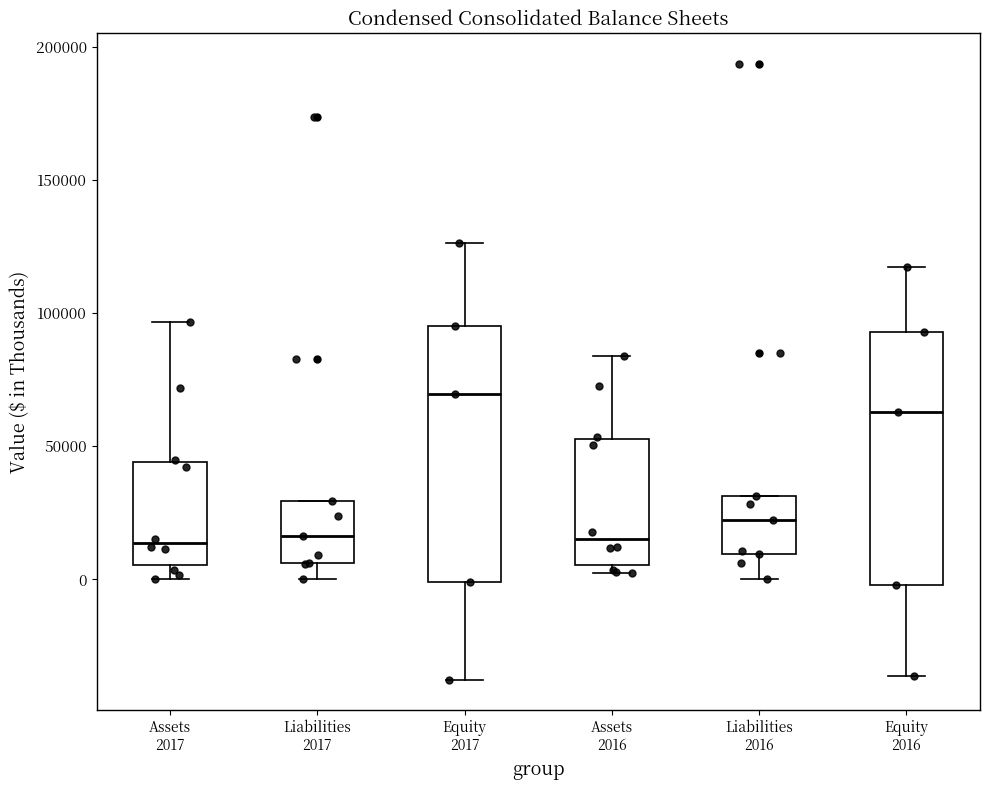

Which box's median line is the highest?

Equity 2017